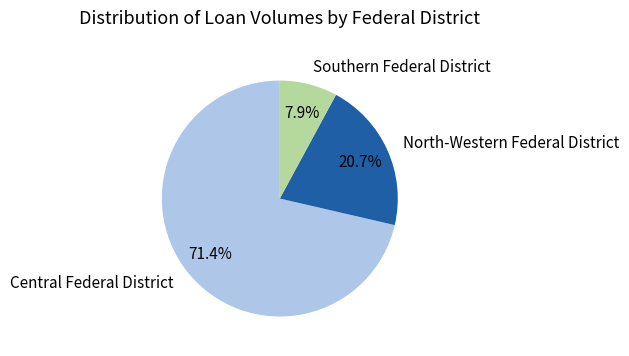

Which category has the smallest portion of the pie?

Southern Federal District